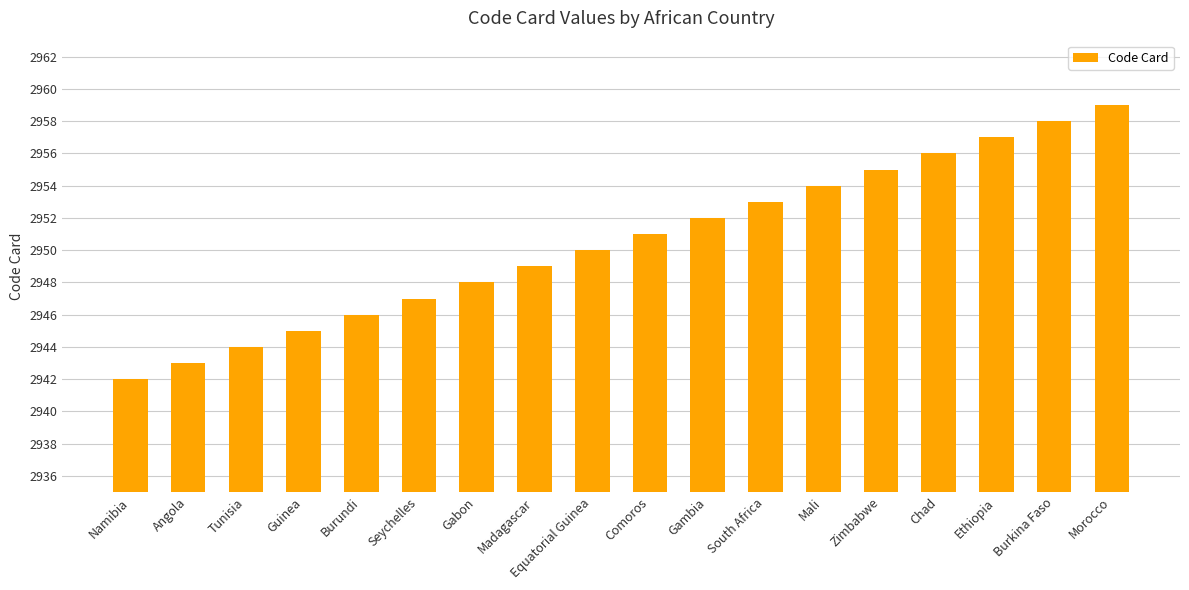

Is it true that the value at Equatorial Guinea is 863?

False